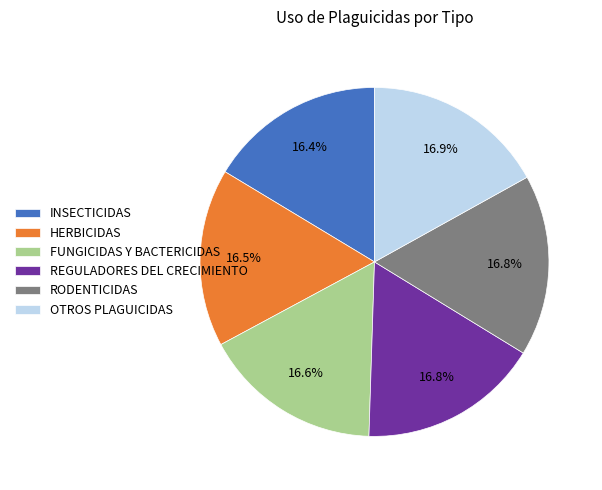

How many segments does this pie chart have?

6